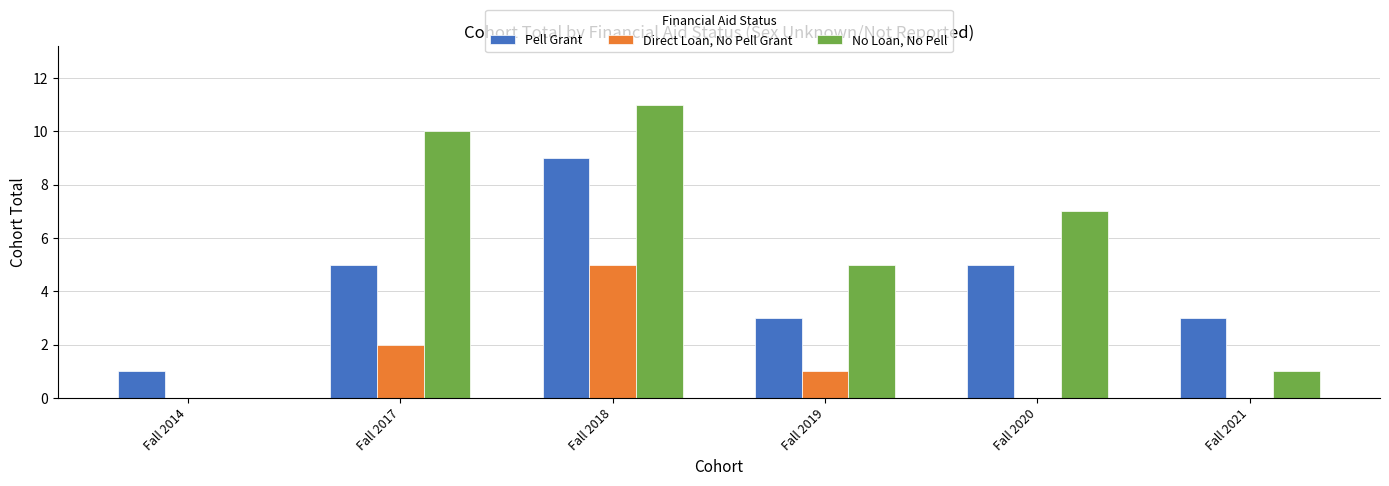

At which label does Direct Loan, No Pell Grant reach its peak?

Fall 2018